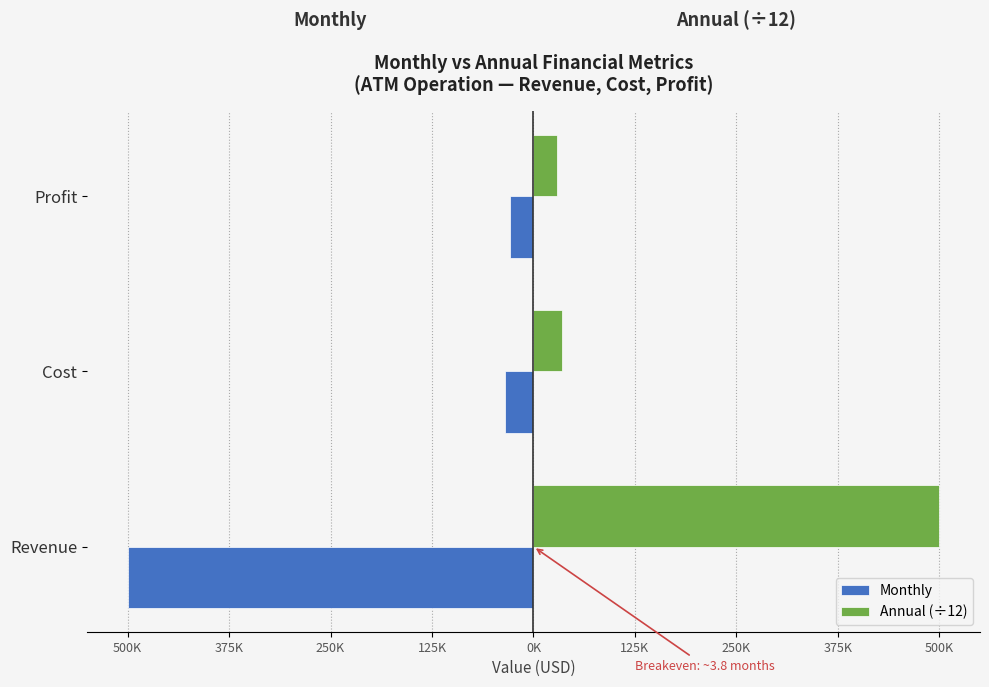

Which series has the widest spread of values?

Monthly